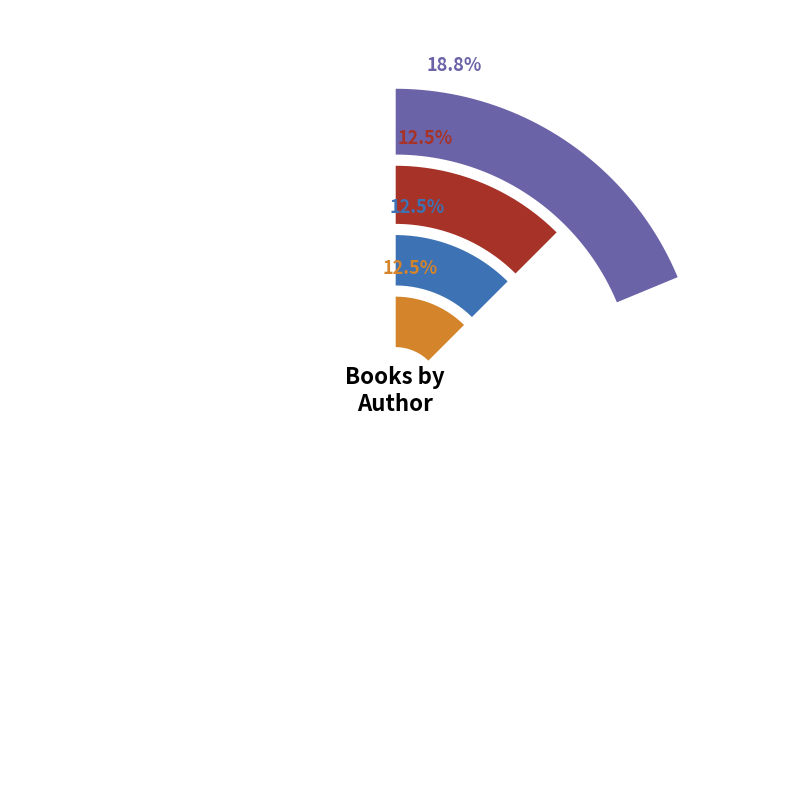

Between Emma Steinkellner and Tauhid Bondia, which is larger?

Tauhid Bondia